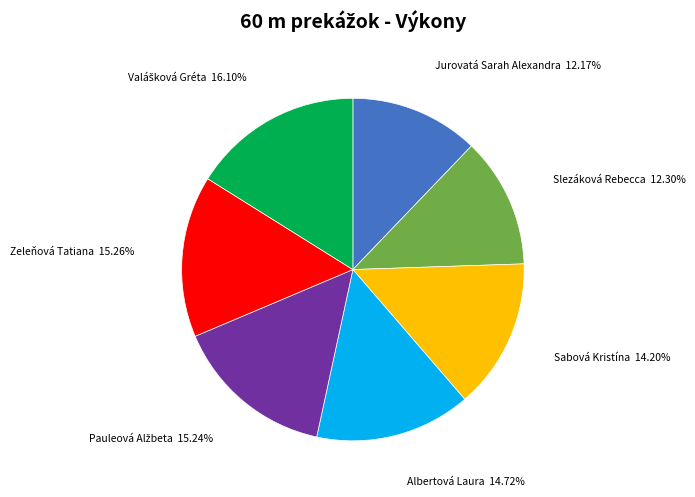

Combined, what portion of the pie is Jurovatá Sarah Alexandra and Sabová Kristína?

26.4%